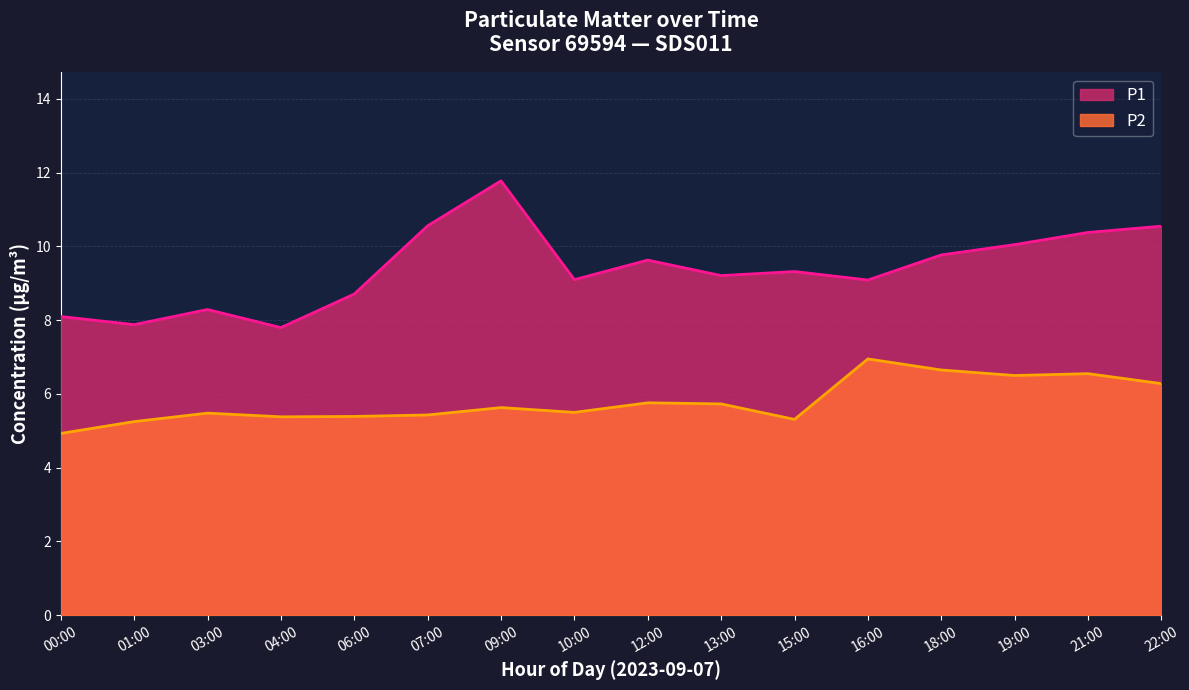

Which label corresponds to the largest value in the chart?

09:00